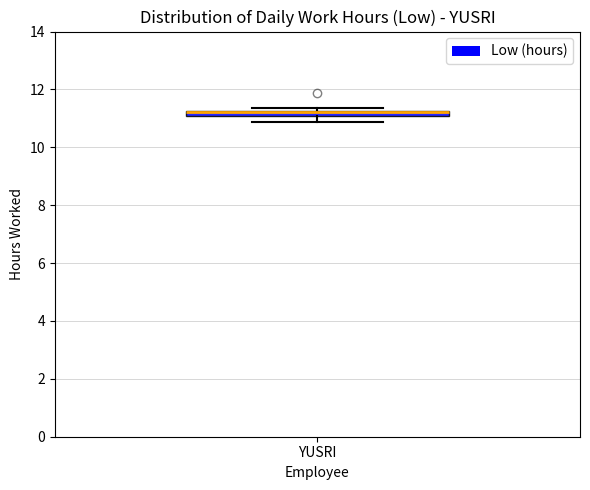

Where is the upper edge of the box for YUSRI on the y-axis? The values are not printed on the chart, so give them approximately, as read against the axis.

11.2